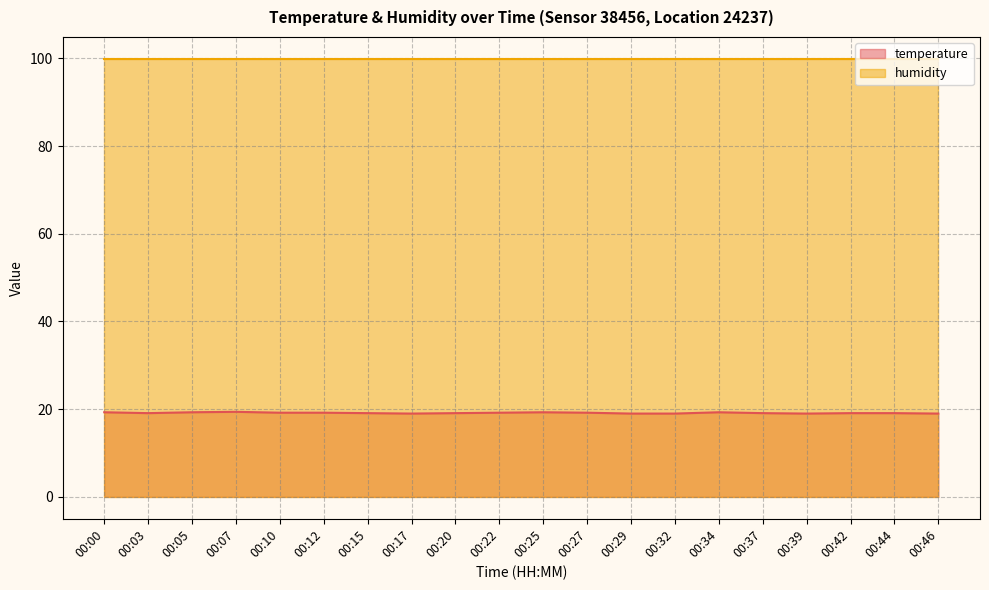

How many points are lower than both their immediate neighbors (excluding endpoints)?

3